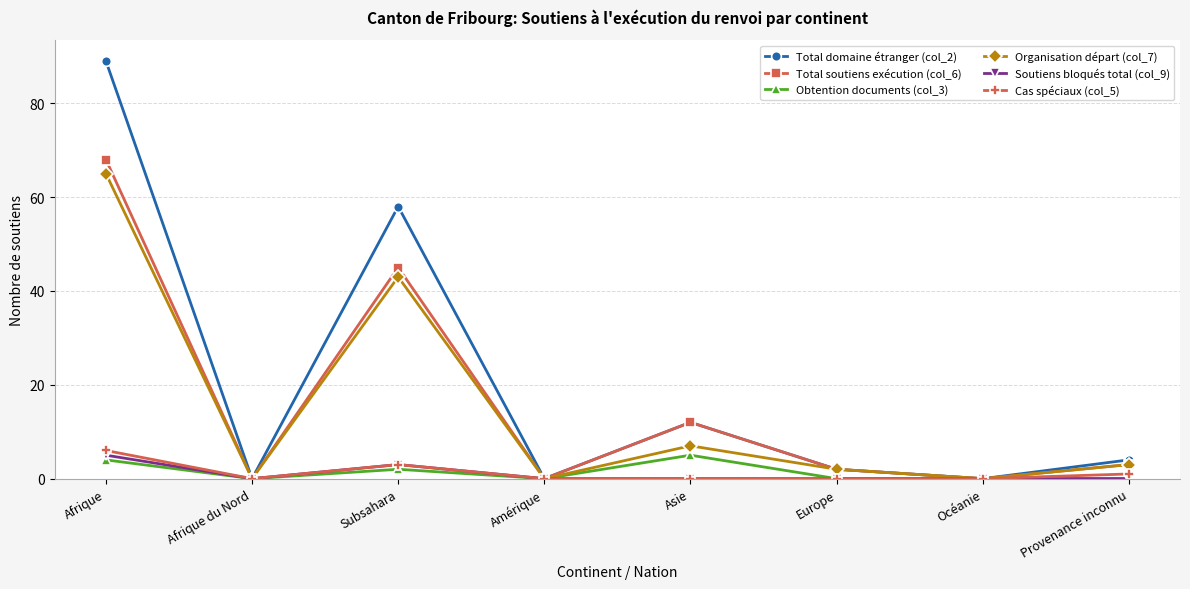

Reading right to left, extract all data points from this chart.

Total domaine étranger (col_2): Provenance inconnu=4	Océanie=0	Europe=2	Asie=12	Amérique=0	Subsahara=58	Afrique du Nord=0	Afrique=89
Total soutiens exécution (col_6): Provenance inconnu=3	Océanie=0	Europe=2	Asie=12	Amérique=0	Subsahara=45	Afrique du Nord=0	Afrique=68
Obtention documents (col_3): Provenance inconnu=0	Océanie=0	Europe=0	Asie=5	Amérique=0	Subsahara=2	Afrique du Nord=0	Afrique=4
Organisation départ (col_7): Provenance inconnu=3	Océanie=0	Europe=2	Asie=7	Amérique=0	Subsahara=43	Afrique du Nord=0	Afrique=65
Soutiens bloqués total (col_9): Provenance inconnu=0	Océanie=0	Europe=0	Asie=0	Amérique=0	Subsahara=3	Afrique du Nord=0	Afrique=5
Cas spéciaux (col_5): Provenance inconnu=1	Océanie=0	Europe=0	Asie=0	Amérique=0	Subsahara=3	Afrique du Nord=0	Afrique=6